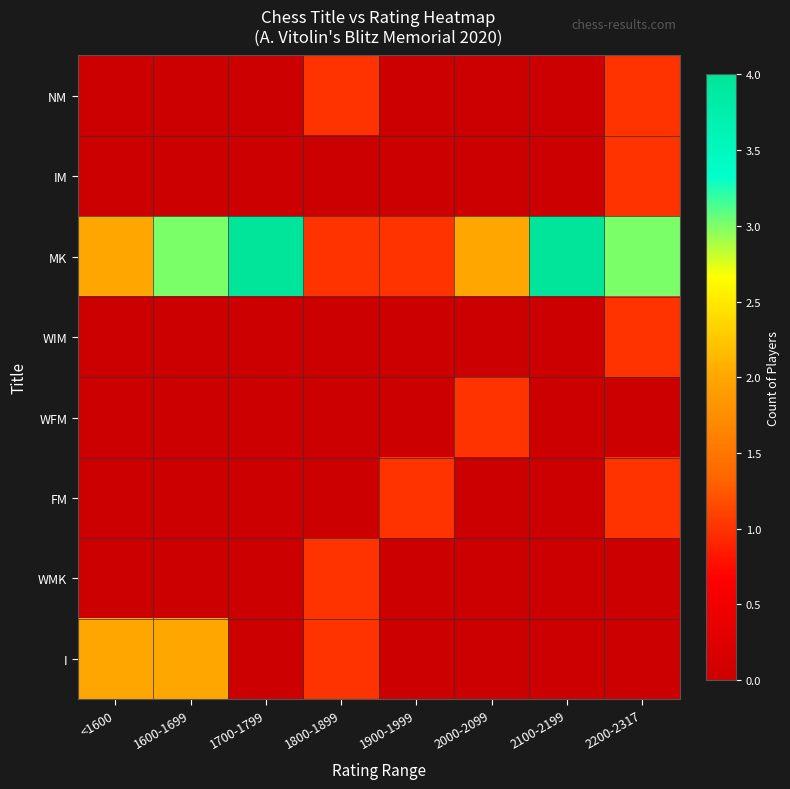

Reading left to right, what are all the values shown in this chart?

NM: <1600=0	1600-1699=0	1700-1799=0	1800-1899=1	1900-1999=0	2000-2099=0	2100-2199=0	2200-2317=1
IM: <1600=0	1600-1699=0	1700-1799=0	1800-1899=0	1900-1999=0	2000-2099=0	2100-2199=0	2200-2317=1
MK: <1600=2	1600-1699=3	1700-1799=4	1800-1899=1	1900-1999=1	2000-2099=2	2100-2199=4	2200-2317=3
WIM: <1600=0	1600-1699=0	1700-1799=0	1800-1899=0	1900-1999=0	2000-2099=0	2100-2199=0	2200-2317=1
WFM: <1600=0	1600-1699=0	1700-1799=0	1800-1899=0	1900-1999=0	2000-2099=1	2100-2199=0	2200-2317=0
FM: <1600=0	1600-1699=0	1700-1799=0	1800-1899=0	1900-1999=1	2000-2099=0	2100-2199=0	2200-2317=1
WMK: <1600=0	1600-1699=0	1700-1799=0	1800-1899=1	1900-1999=0	2000-2099=0	2100-2199=0	2200-2317=0
I: <1600=2	1600-1699=2	1700-1799=0	1800-1899=1	1900-1999=0	2000-2099=0	2100-2199=0	2200-2317=0